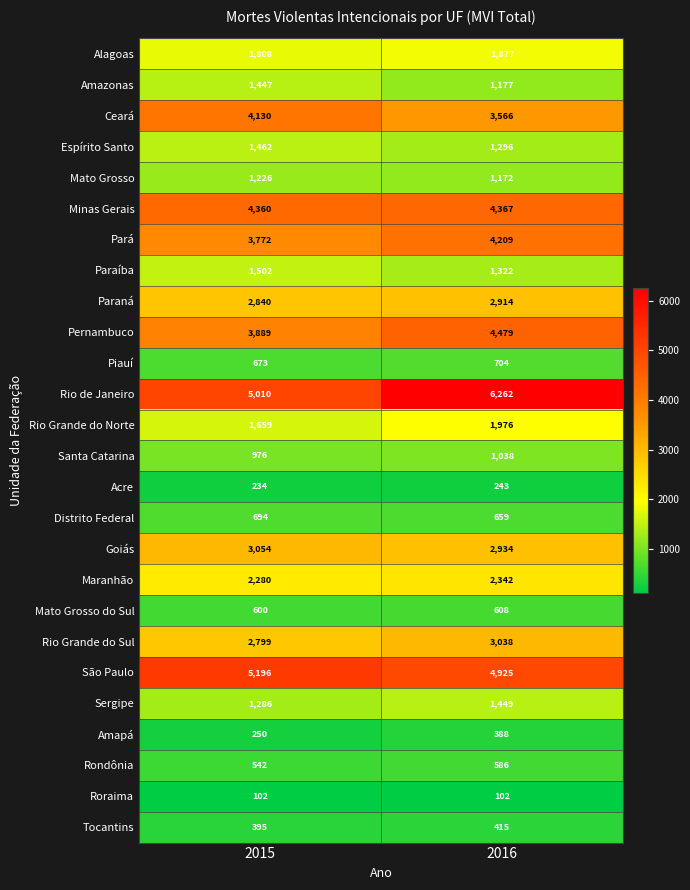

Which series has the largest total across all categories?

Rio de Janeiro